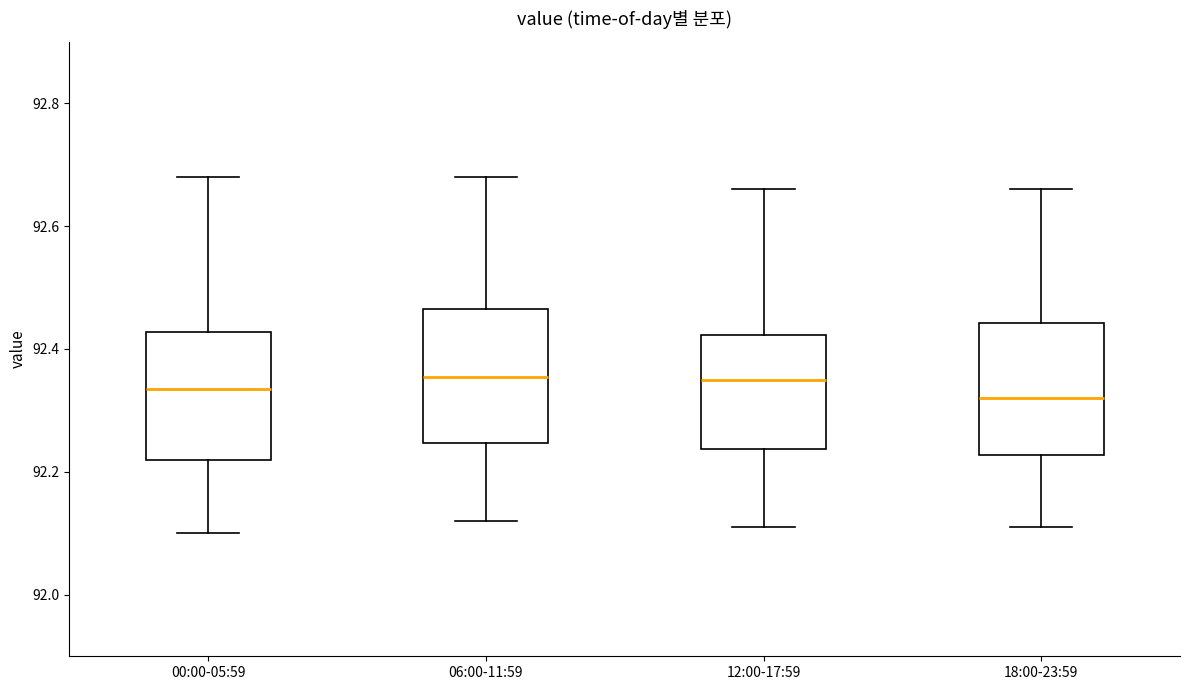

Reading left to right, read every box against the y-axis: the position of its median line, the range the box covers, and the ends of its whiskers. The values are not printed on the chart, so give them approximately, as read against the axis.

00:00-05:59: median 92.34, box 92.22 to 92.42, whiskers 92.10 to 92.68
06:00-11:59: median 92.36, box 92.24 to 92.46, whiskers 92.12 to 92.68
12:00-17:59: median 92.36, box 92.24 to 92.42, whiskers 92.12 to 92.66
18:00-23:59: median 92.32, box 92.22 to 92.44, whiskers 92.12 to 92.66